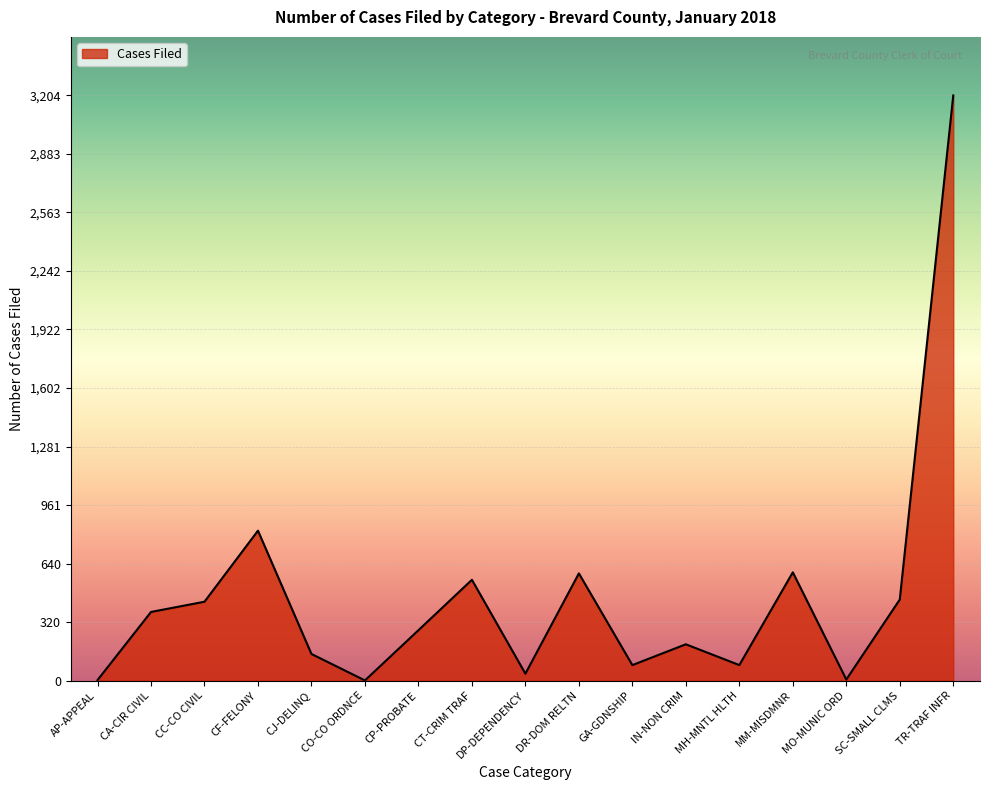

Does the chart display data point markers on the line(s)?

No